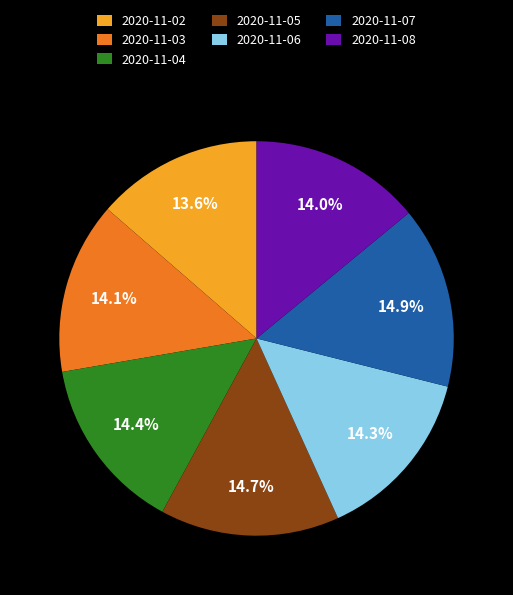

To the nearest percent, what percentage of the pie is 2020-11-02?

14%